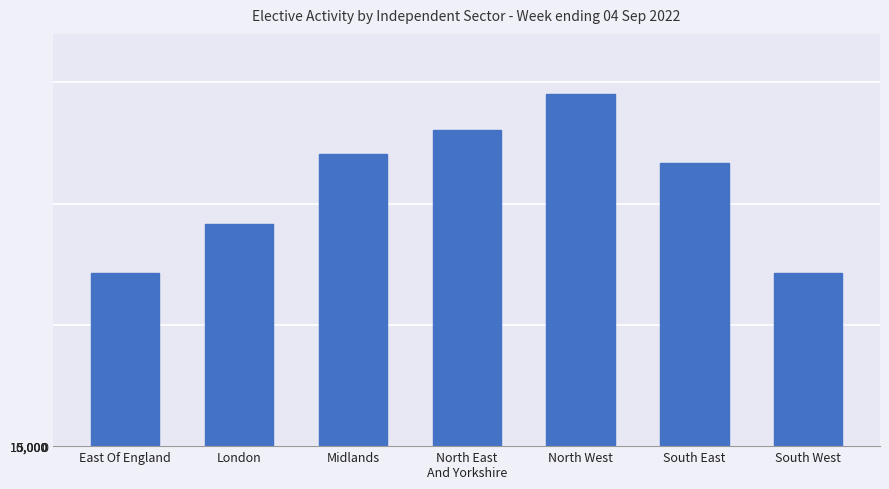

What is the label of the 7th bar from the right?

East Of England